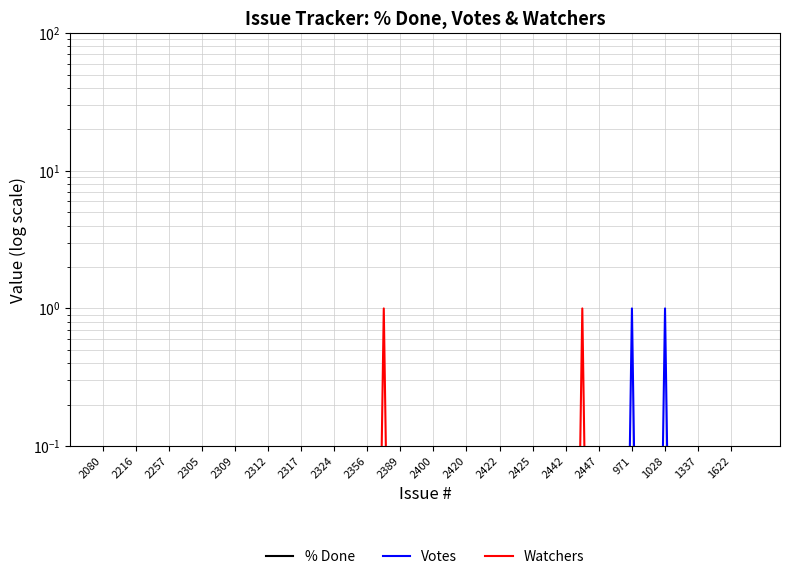

The value of Votes at 1028 is 0.4. True or false?

False